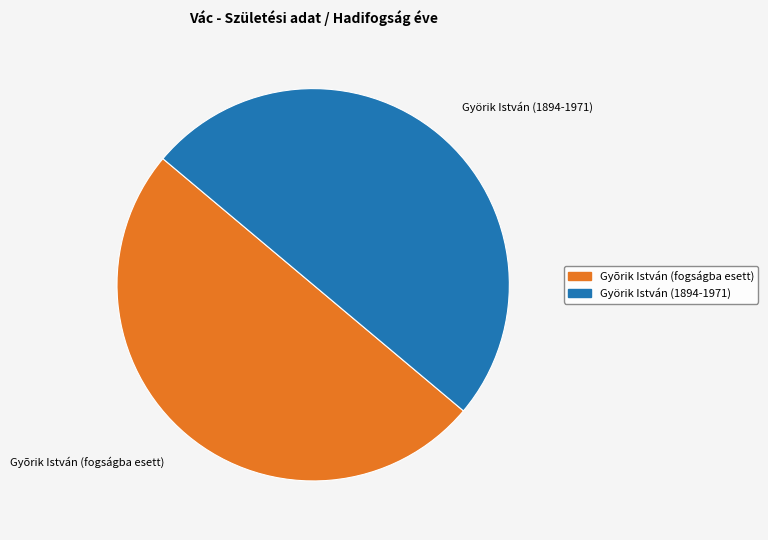

Is it true that Györik István (1894-1971) is 41% of the pie?

False